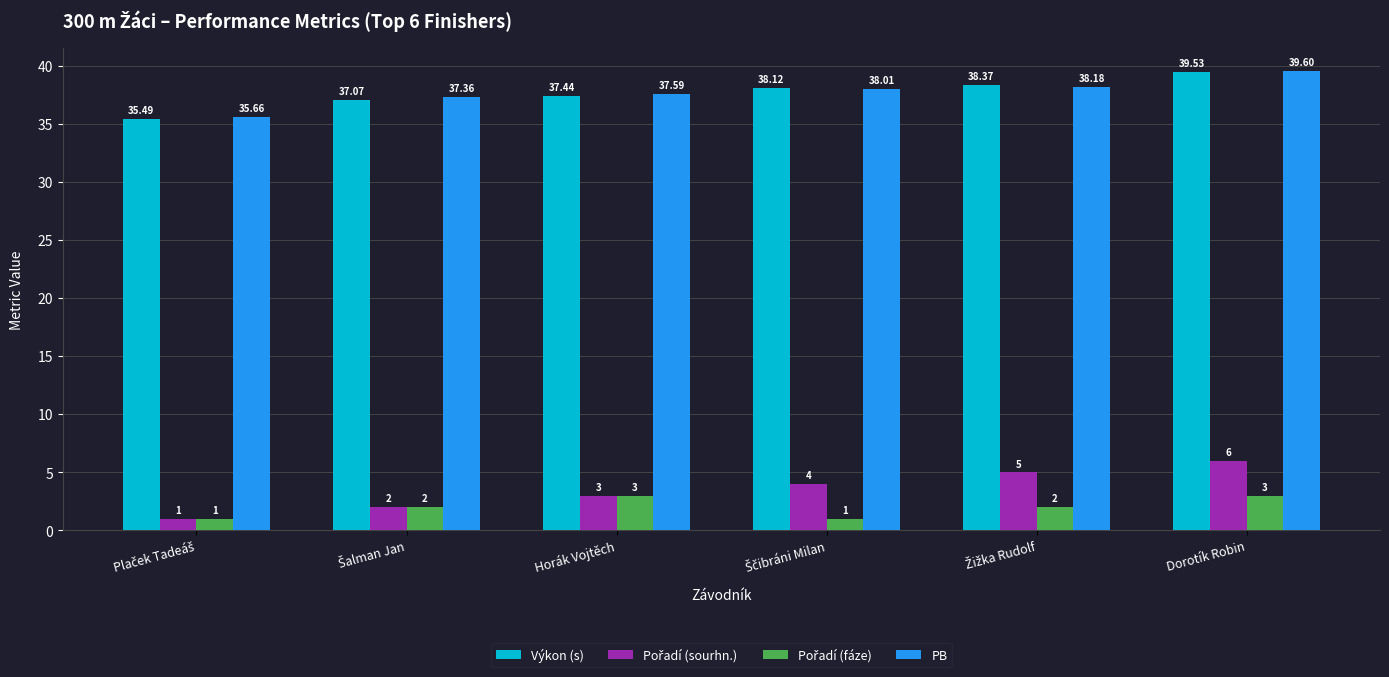

At which category is the sum across all series the highest?

Dorotík Robin